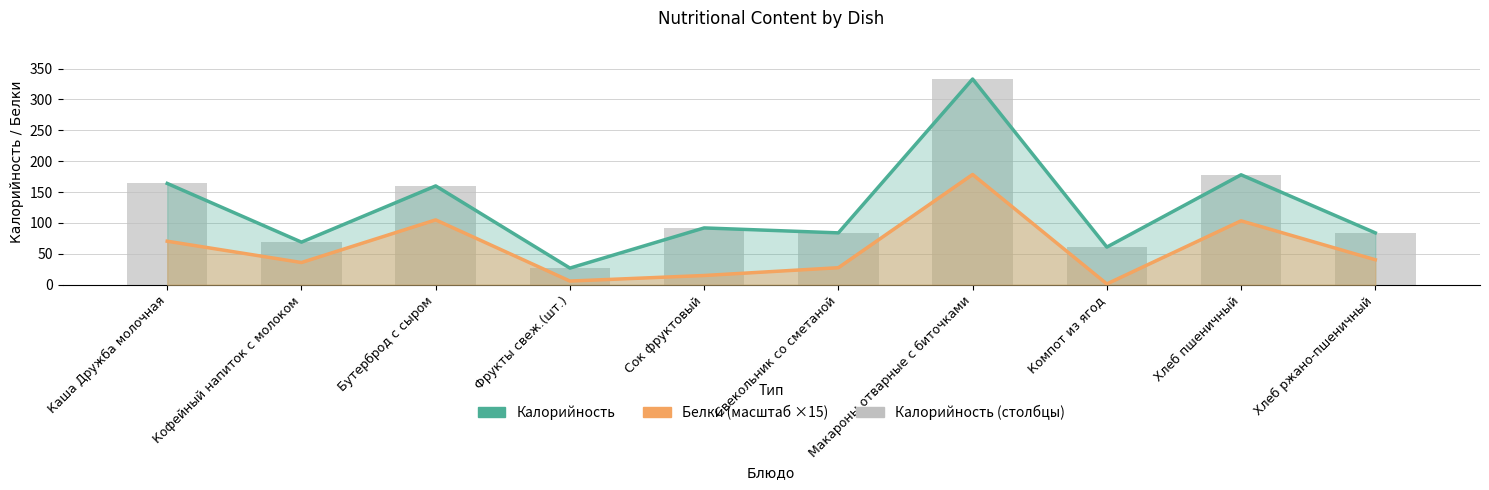

Rank the series at Свекольник со сметаной from lowest to highest value.

Белки ×15 (область), Калорийность (область), Калорийность